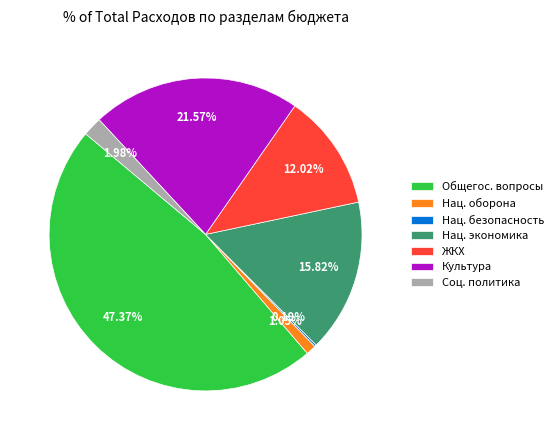

Do Общегос. вопросы and Нац. оборона together represent more than half of the pie?

No